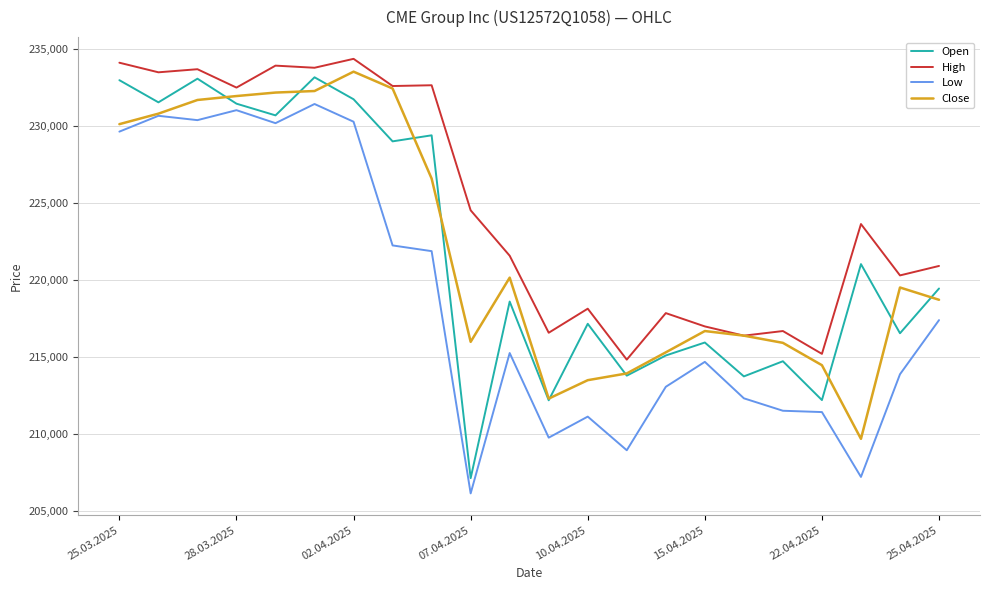

How many distinct data groups are displayed?

4